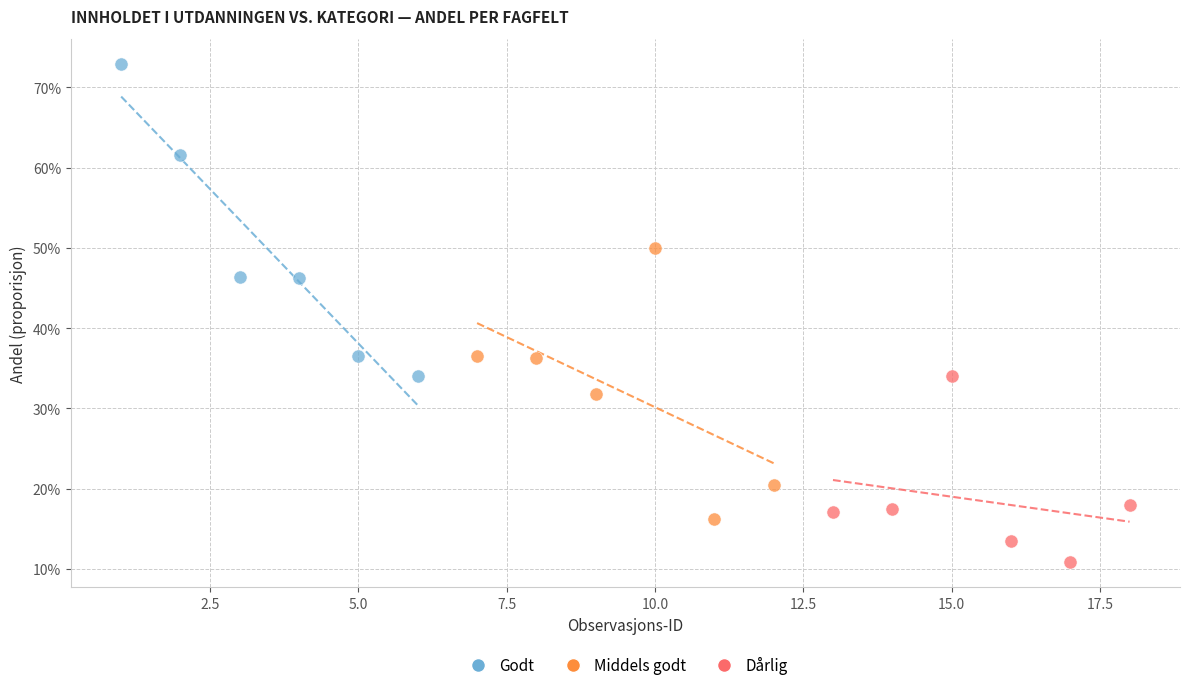

What are all the series names shown in the legend?

Godt, Middels godt, Dårlig